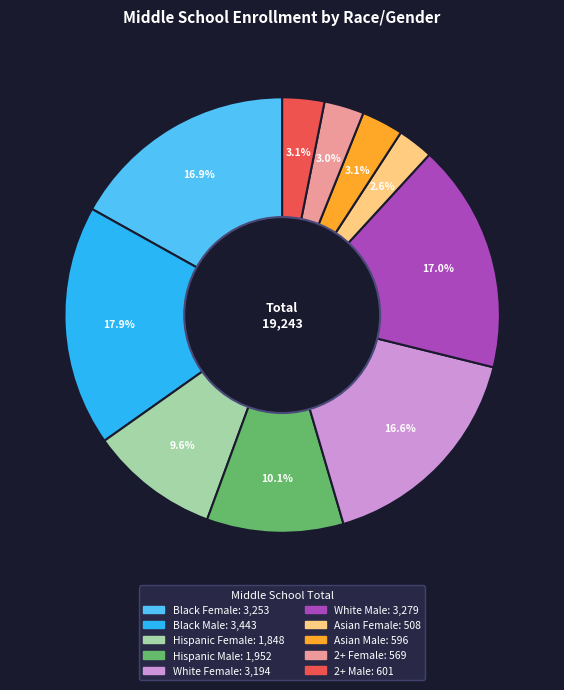

Between Asian Female and White Male, which is larger?

White Male